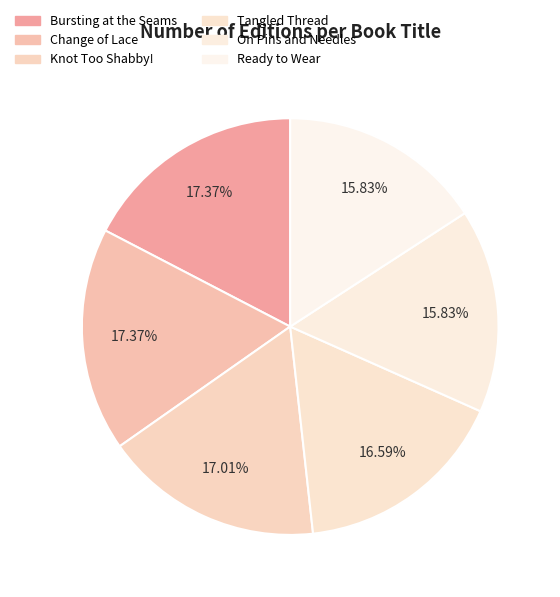

True or false: On Pins and Needles accounts for 22% of the total.

False